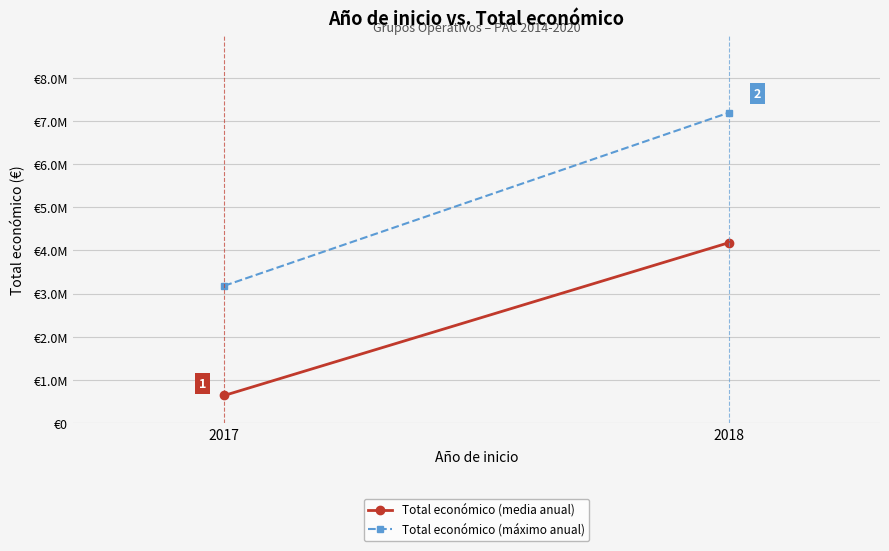

The value of Total económico (media anual) at 2018 is 4176406.5. True or false?

True